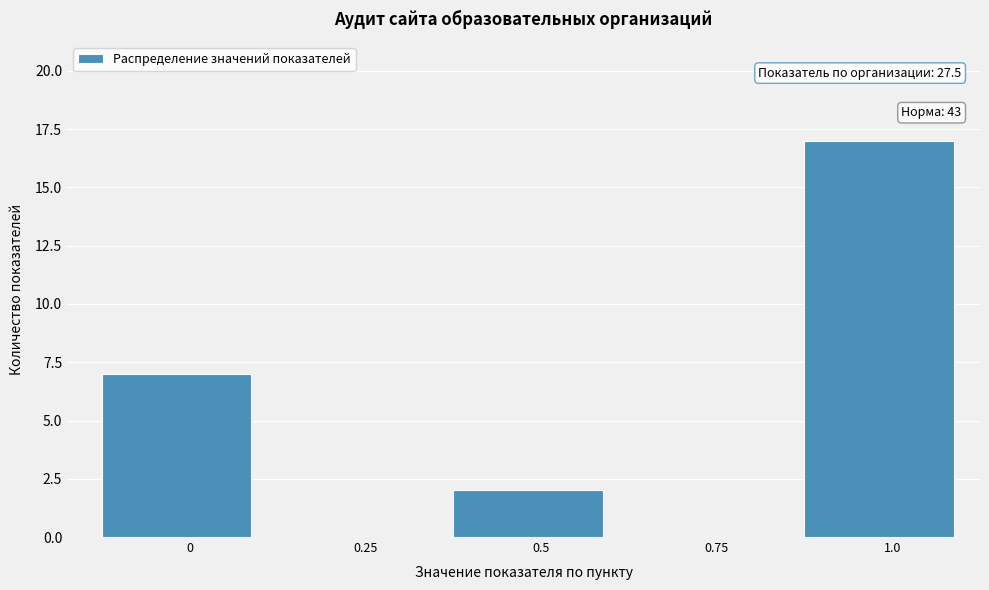

Reading right to left, what are all the values shown in this chart?

1.0=17	0.75=0	0.5=2	0.25=0	0=7